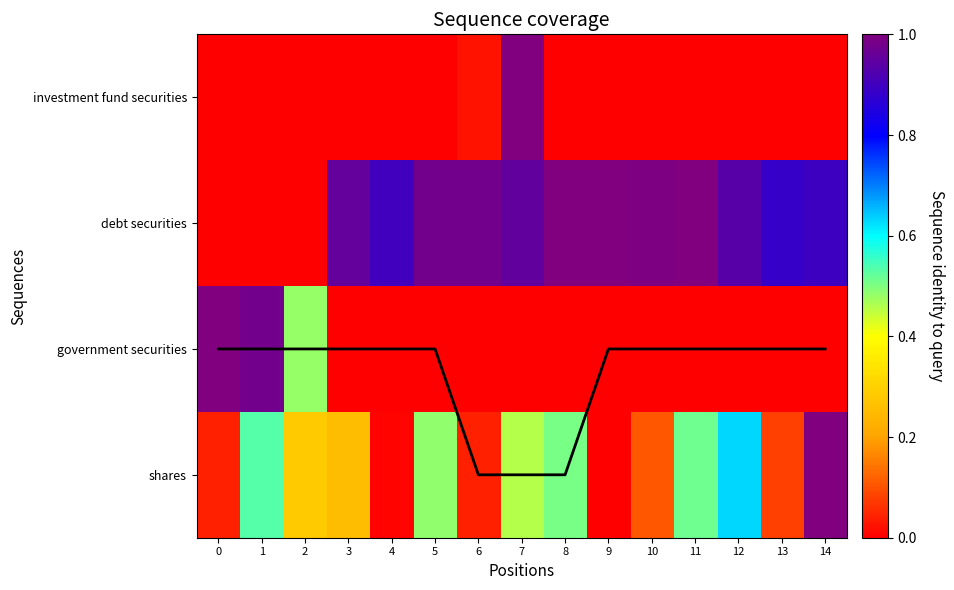

How many positive values does the coverage series have?

12